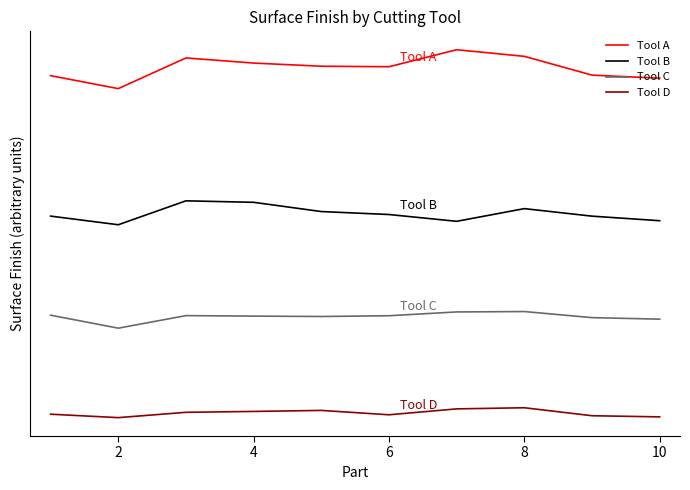

List the series in order of their peak value, highest first.

Tool A, Tool B, Tool C, Tool D